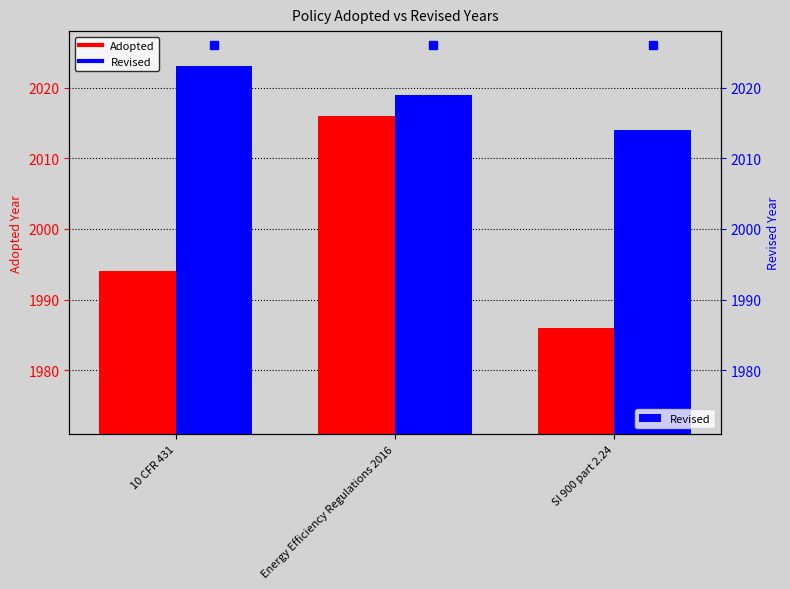

What is the spread (max minus min) of values at 10 CFR 431?

29